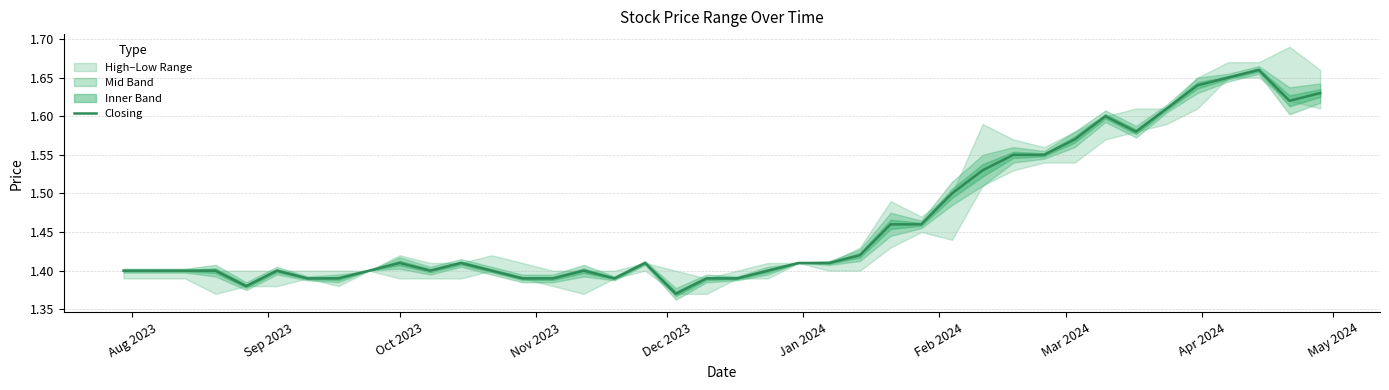

Does the chart have visible grid lines?

Yes